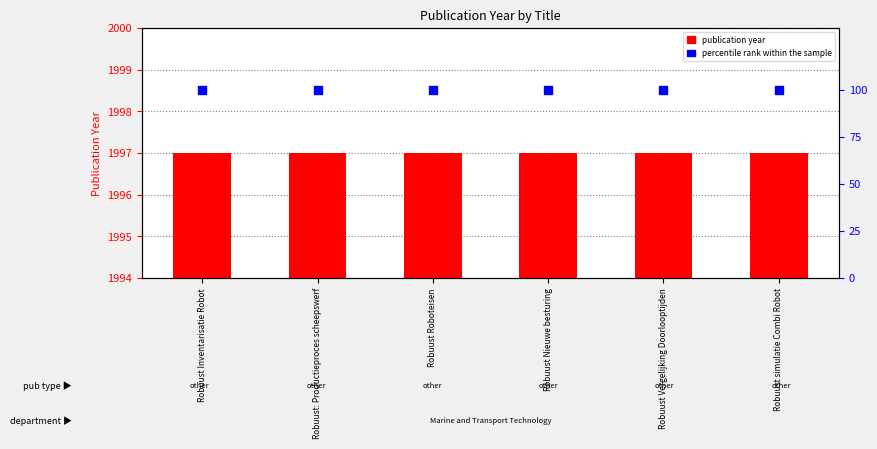

At how many categories does at least one series exceed 392?

6